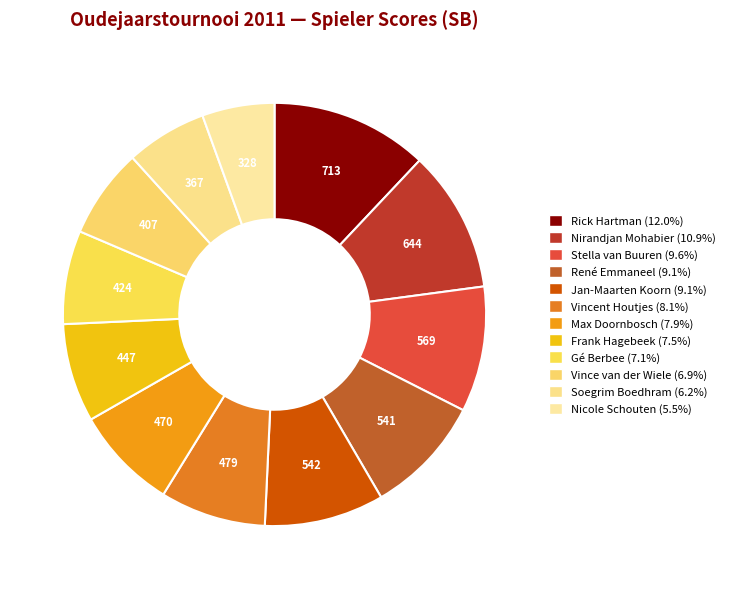

Which slice is the smallest?

Nicole Schouten